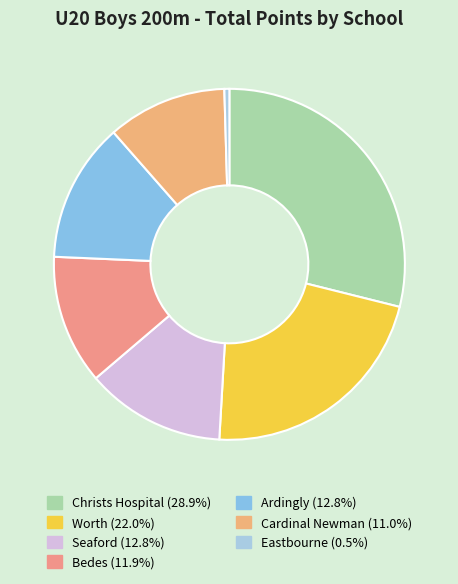

To the nearest percent, what percentage of the pie is Christs Hospital?

29%